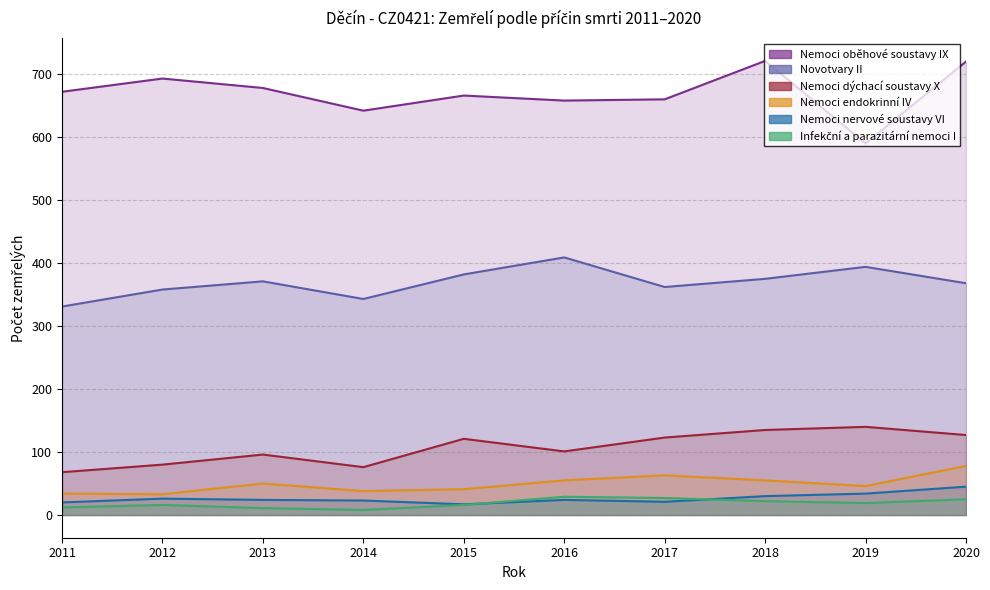

List the labels in order of Nemoci dýchací soustavy X value, largest first.

2019, 2018, 2020, 2017, 2015, 2016, 2013, 2012, 2014, 2011